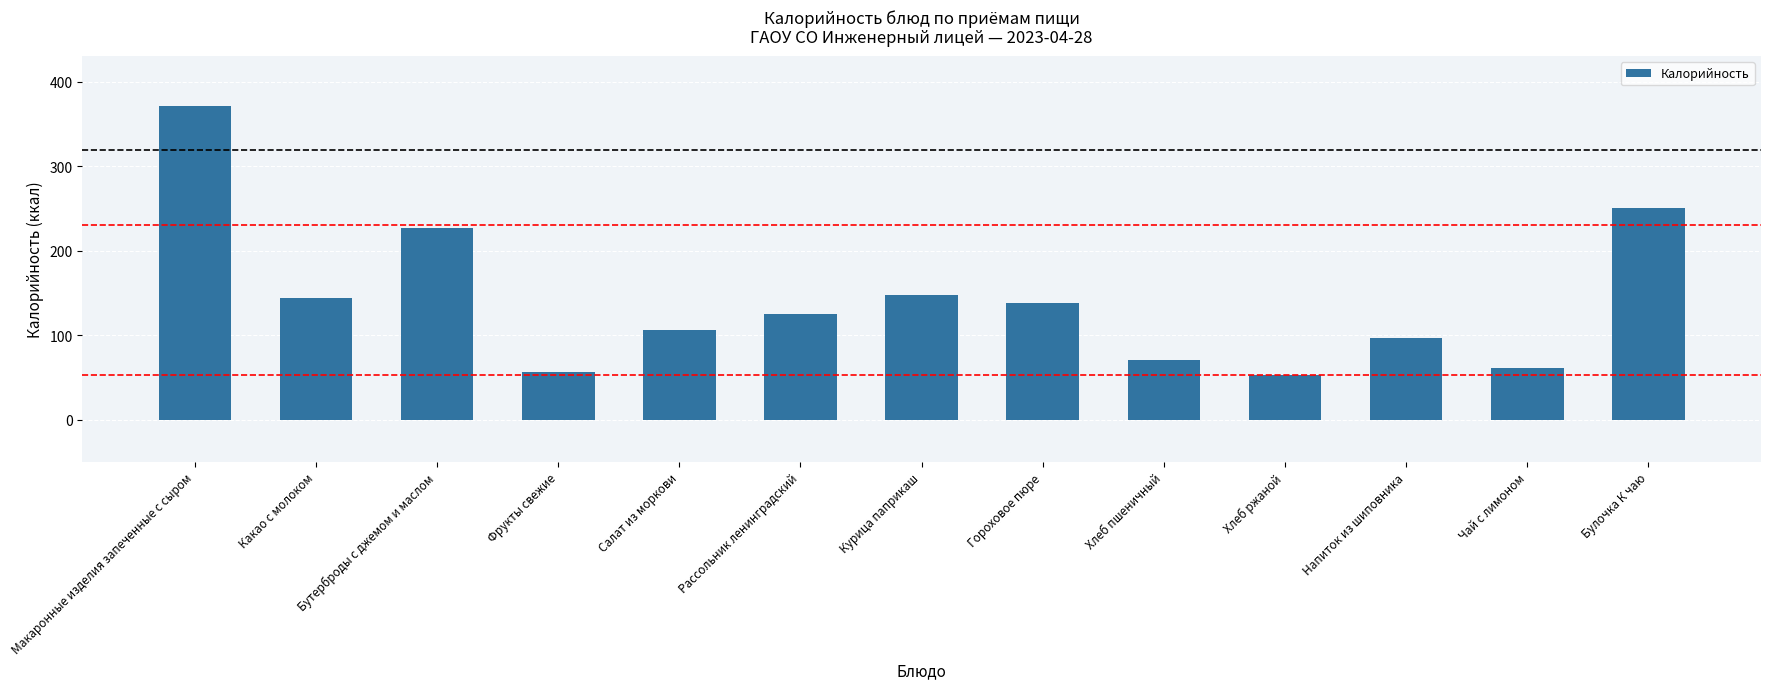

What position from the left is Напиток из шиповника?

11